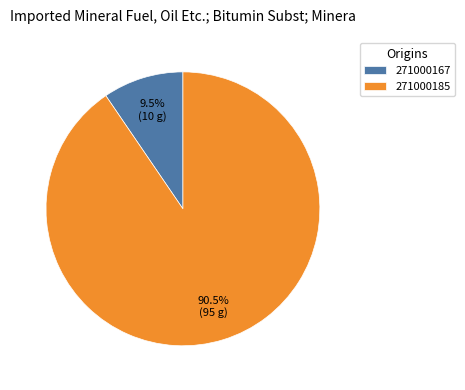

Does 271000185 represent more than half of the total?

Yes